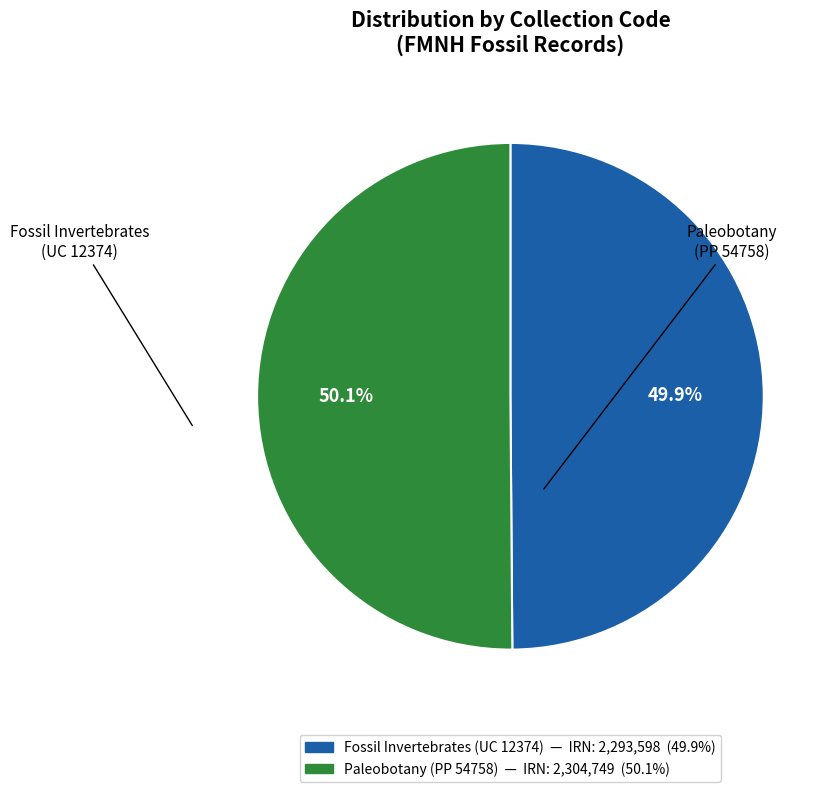

What is the ratio of the value at Paleobotany (PP 54758) to the value at Fossil Invertebrates (UC 12374)?

1.0